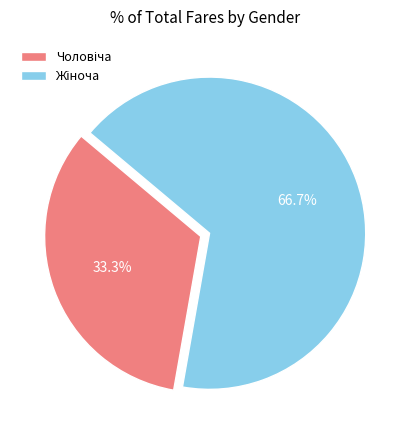

Does any single category account for the majority?

Yes